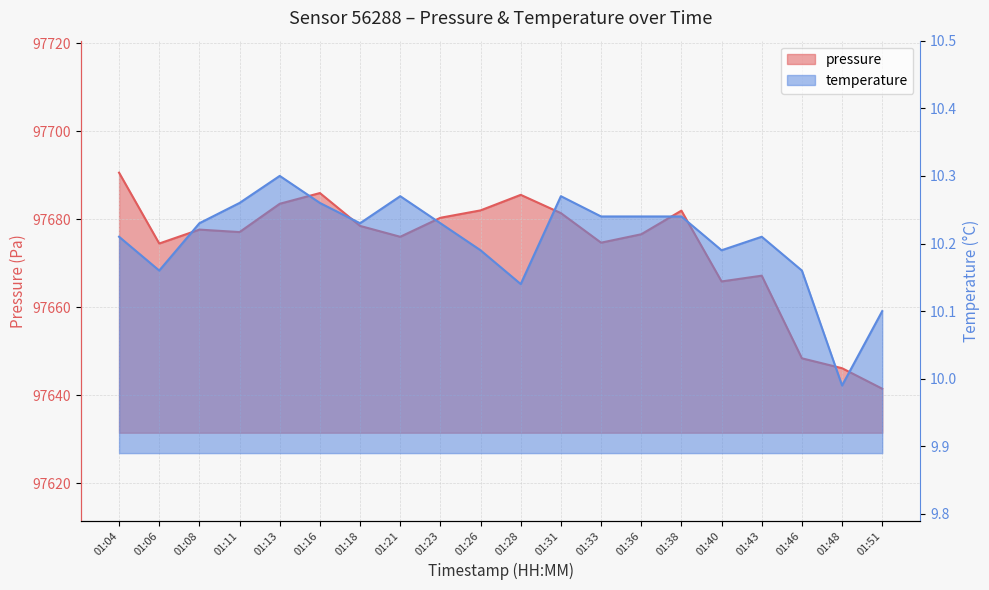

Which series has the widest spread of values?

pressure